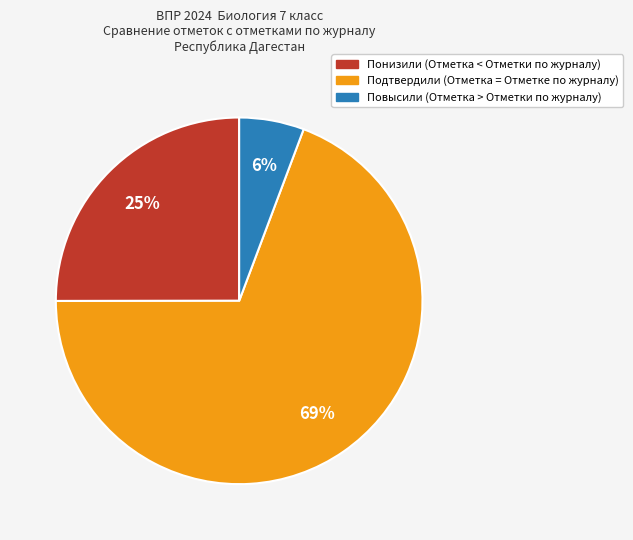

Approximately how many times larger is the value at Повысили compared to Подтвердили?

0.1